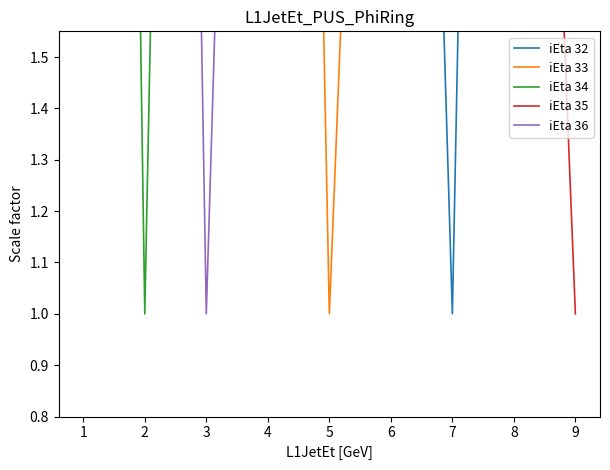

After their last crossing, which series has the higher values: iEta 32 or iEta 35?

iEta 32